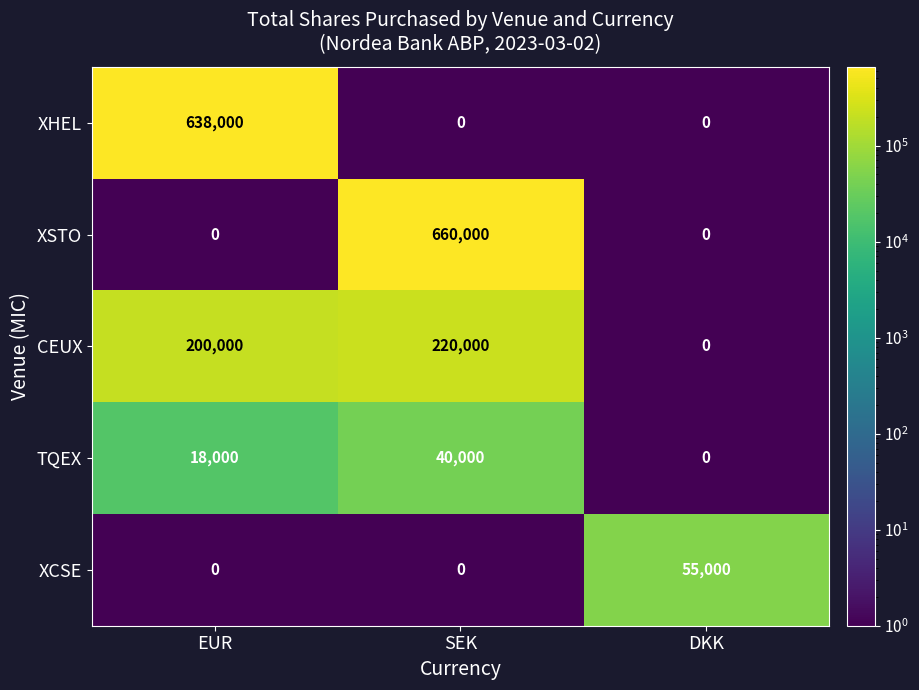

Reading right to left, list all the values displayed in this chart.

XHEL: 0	0	638000
XSTO: 0	660000	0
CEUX: 0	220000	200000
TQEX: 0	40000	18000
XCSE: 55000	0	0